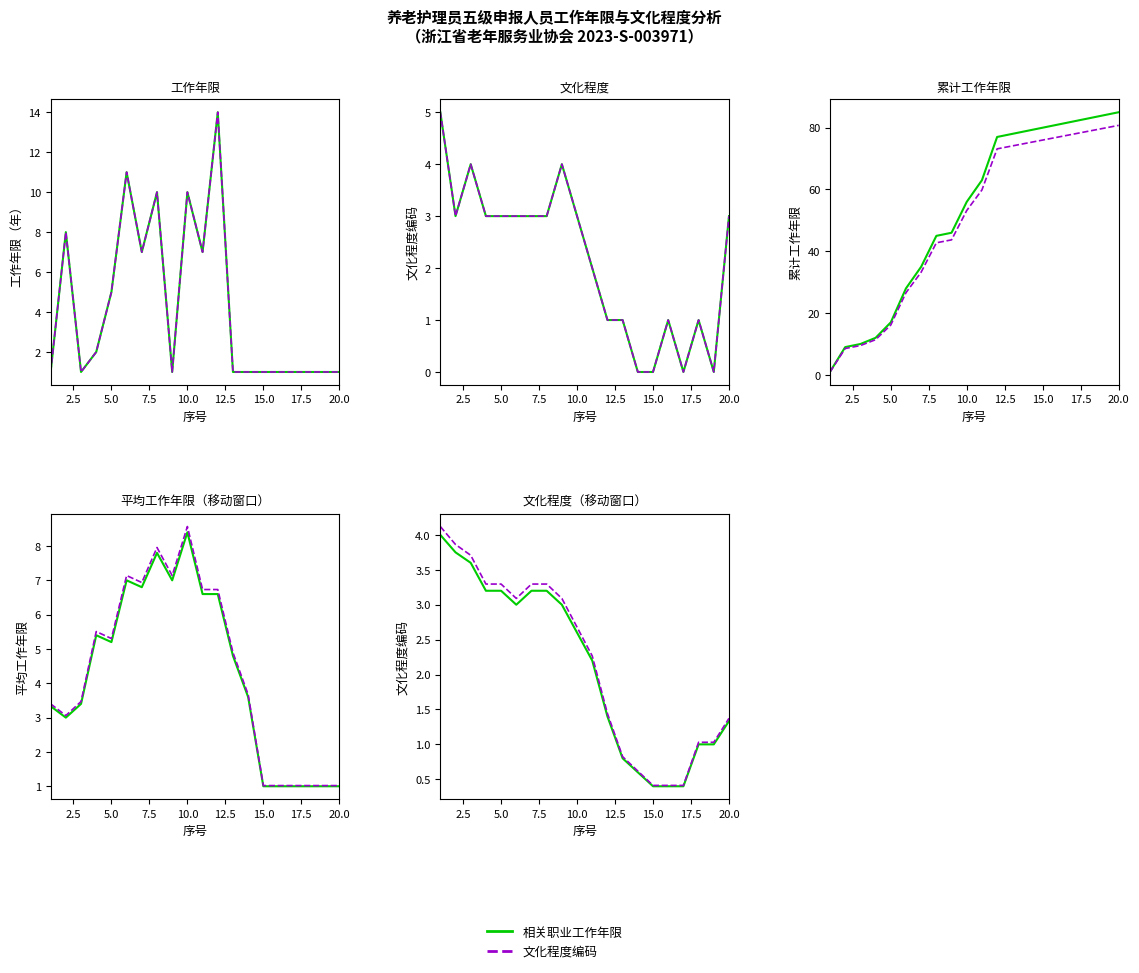

What position from the left is 7.5?

4